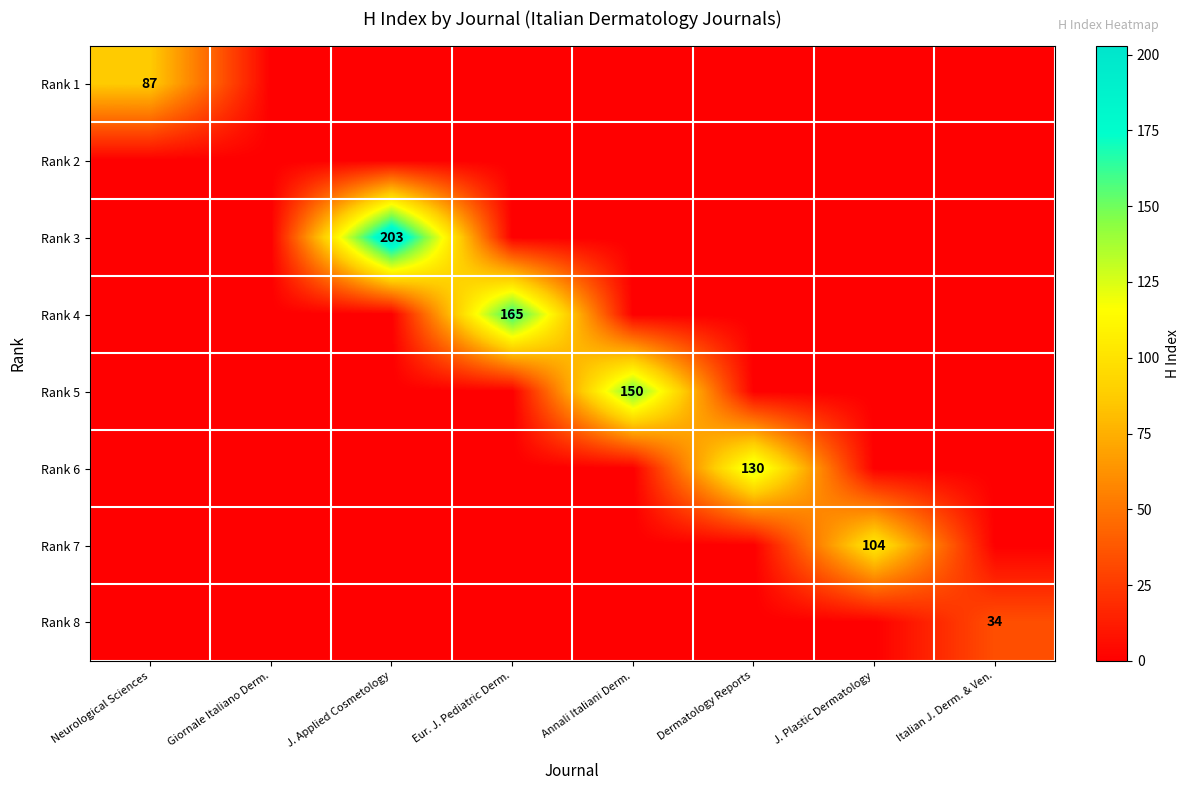

Between Neurological Sciences and Annali Italiani Derm., which series saw the biggest shift?

Rank 5